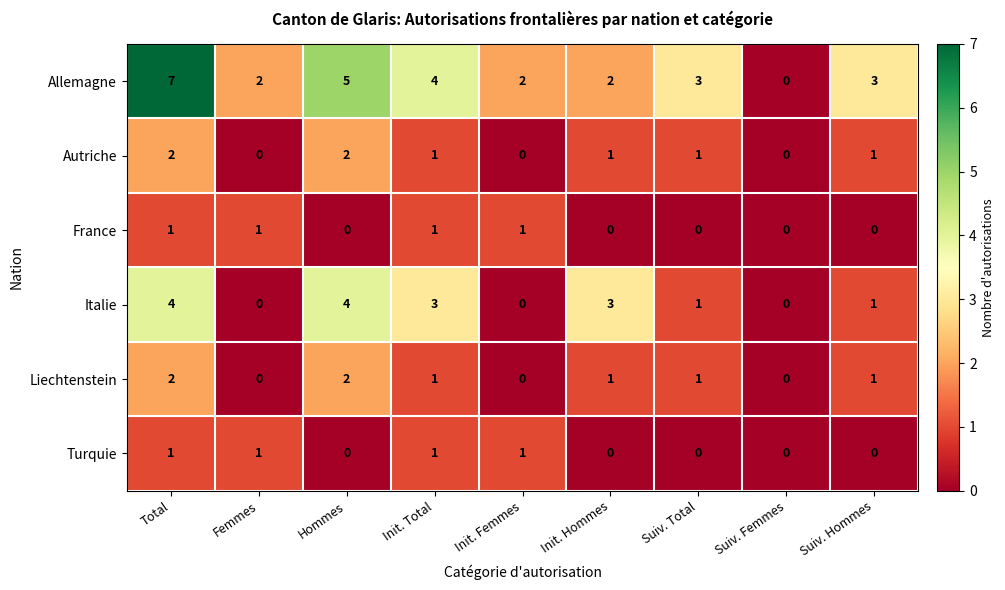

How many Italie values are between 0 and 3?

7